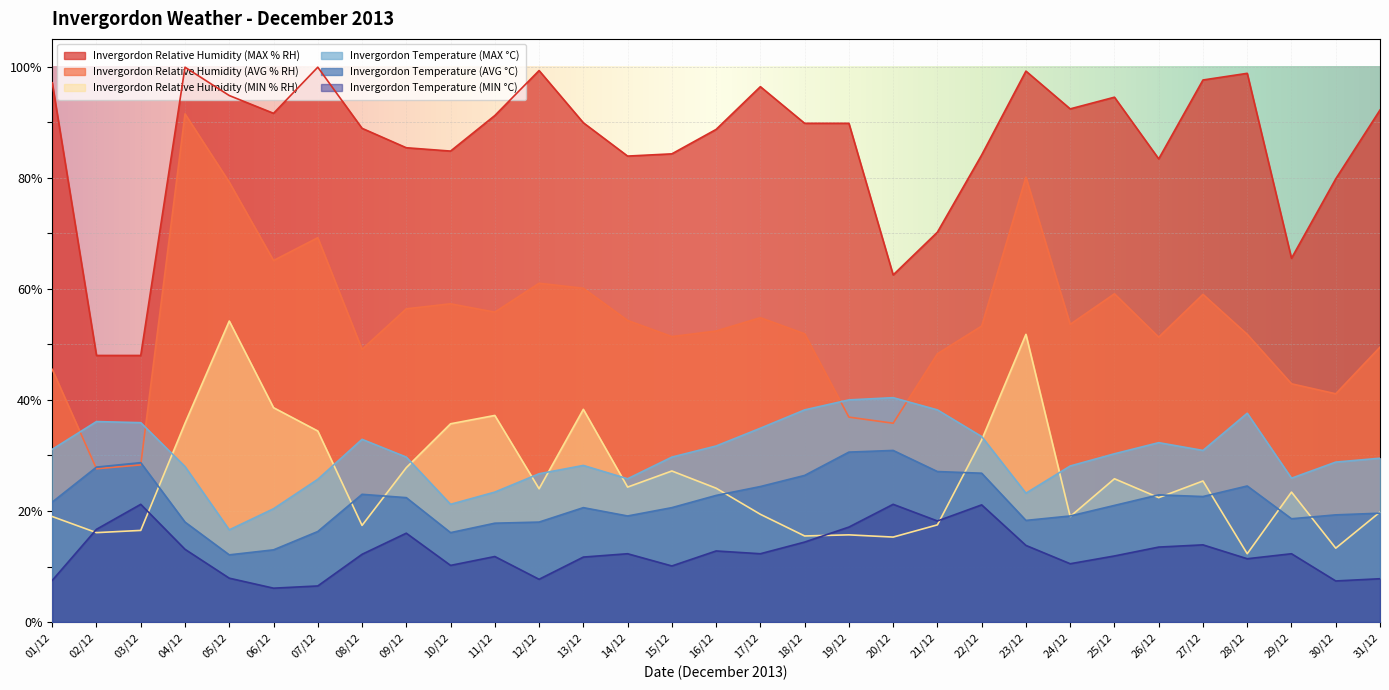

What is the sum of the Invergordon Temperature (MAX °C) values at 05/12 and 02/12?

52.7